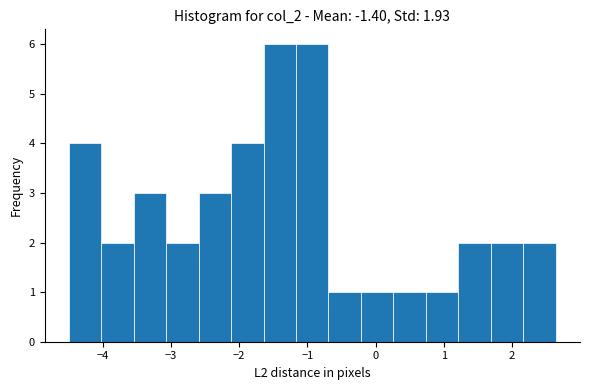

Reading left to right, transcribe this chart: for each bar, give the range it covers on the x-axis and its height. Neither the bar edges nor the heights are printed on the chart, so give them approximately, as read against the axes.

-4.5 to -4.0: 4
-4.0 to -3.5: 2
-3.5 to -3.1: 3
-3.1 to -2.6: 2
-2.6 to -2.1: 3
-2.1 to -1.6: 4
-1.6 to -1.2: 6
-1.2 to -0.7: 6
-0.7 to -0.2: 1
-0.2 to 0.3: 1
0.3 to 0.7: 1
0.7 to 1.2: 1
1.2 to 1.7: 2
1.7 to 2.2: 2
2.2 to 2.6: 2